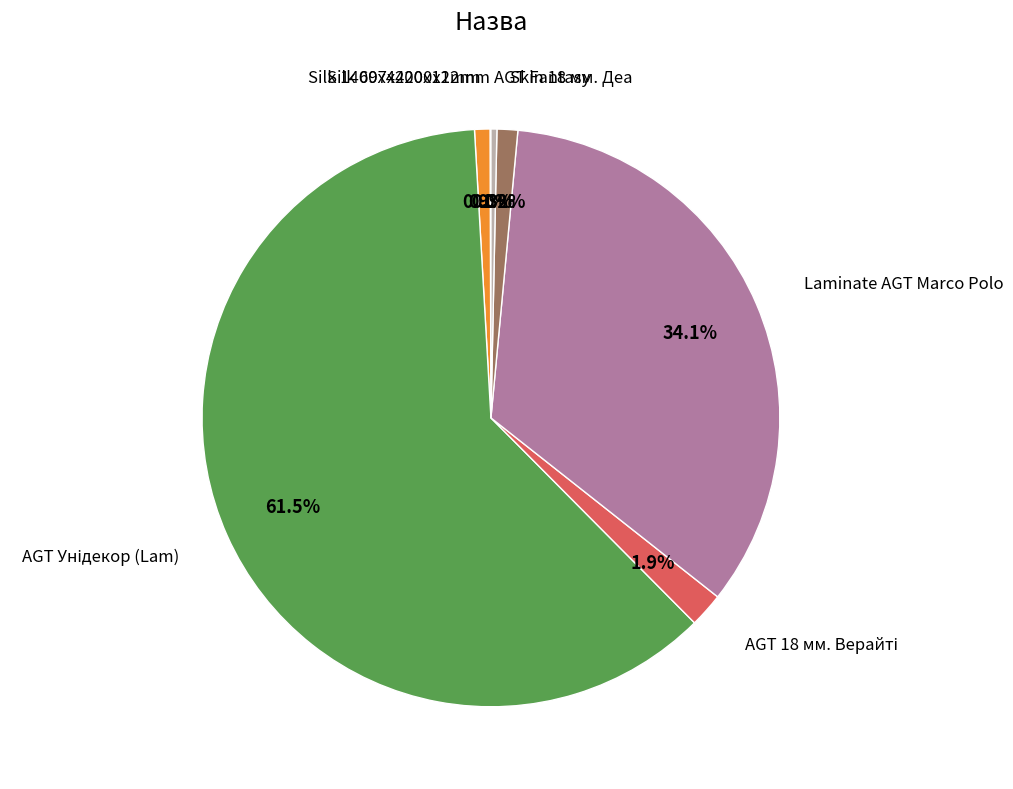

Is there a majority slice in this chart?

Yes